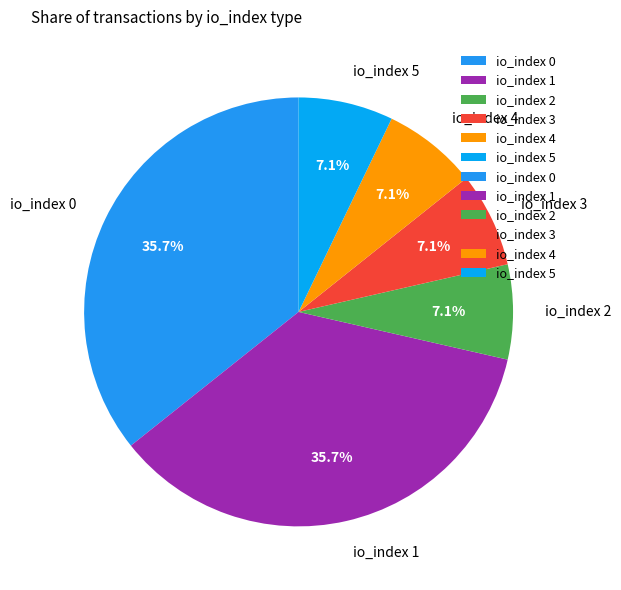

What is the ratio of the value at io_index 4 to the value at io_index 2?

1.0